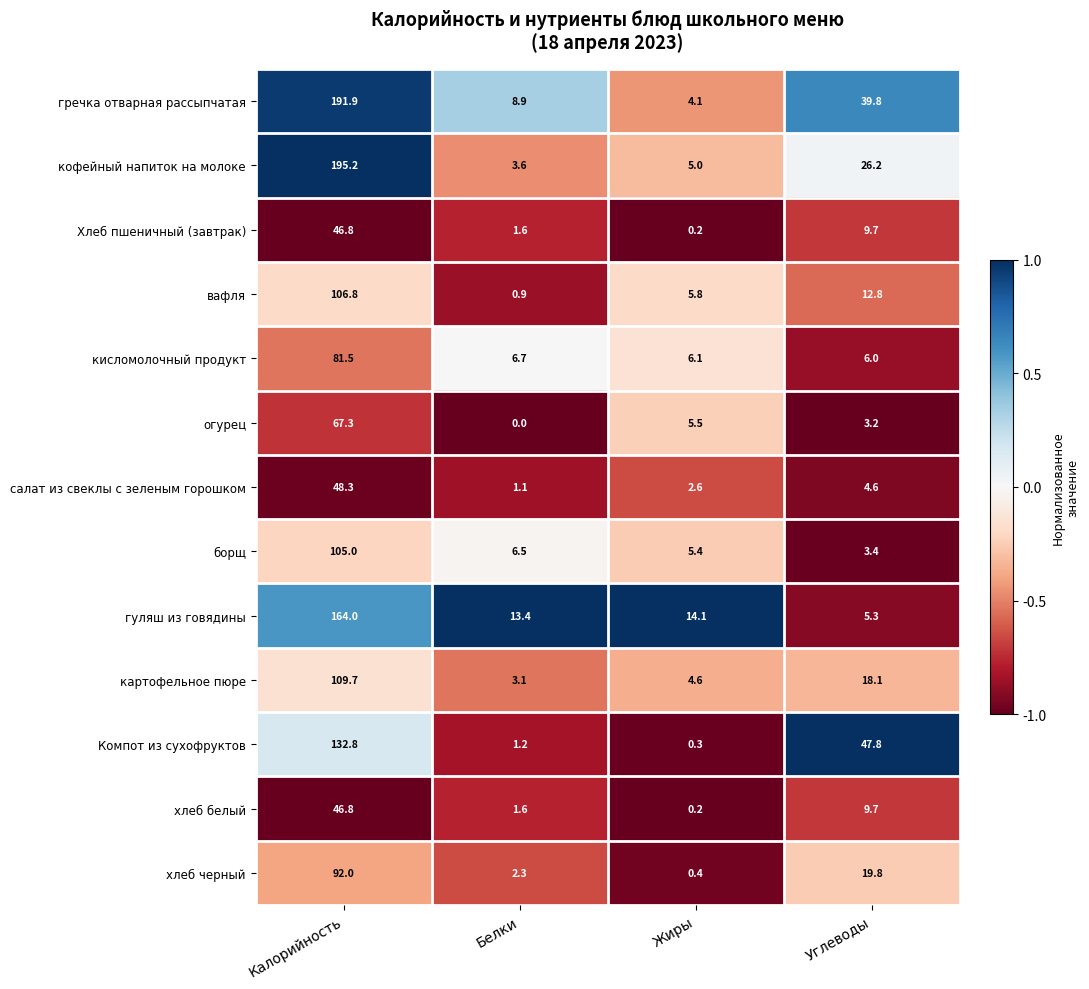

Is it true that борщ equals 6.5 at Белки?

True